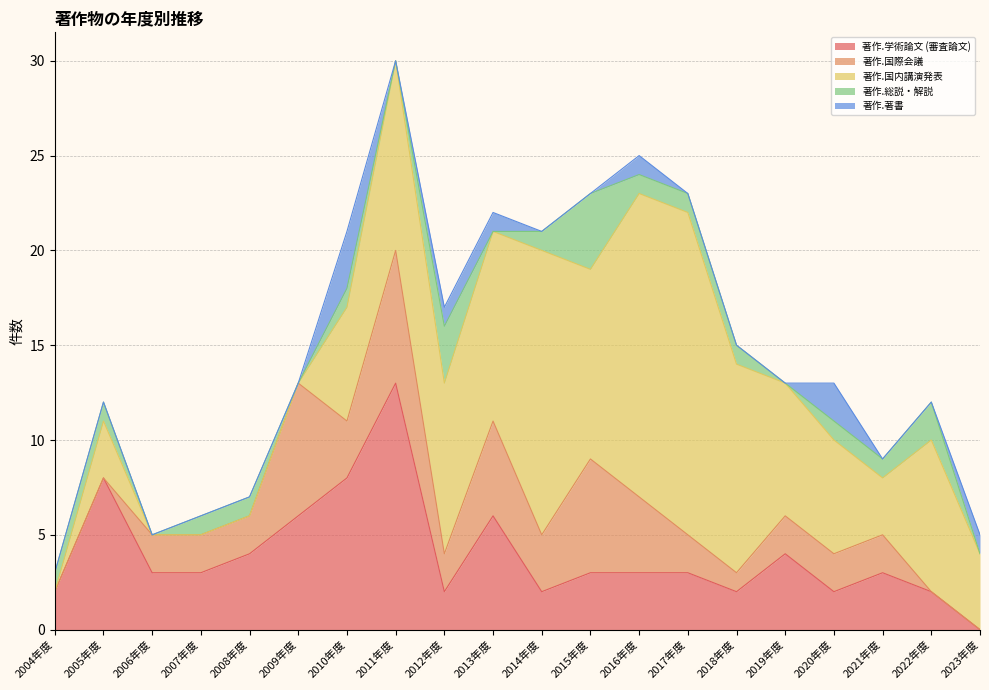

What is the label of the 4th point from the left?

2007年度